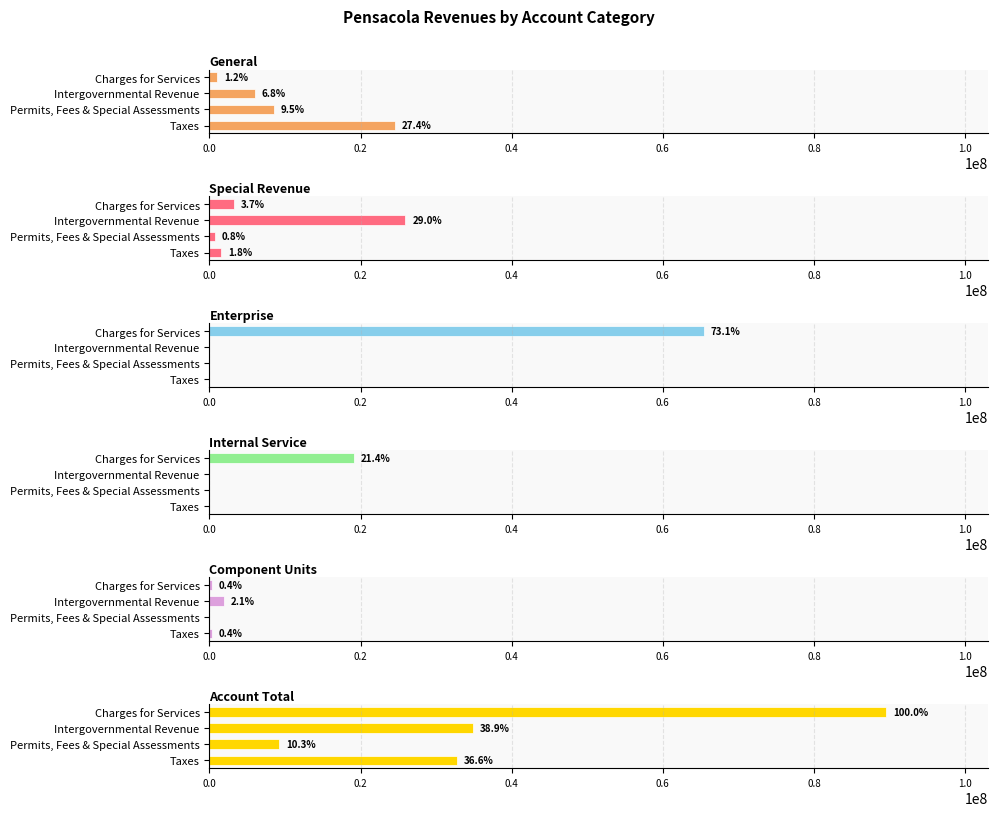

How many bars are there in total?

24